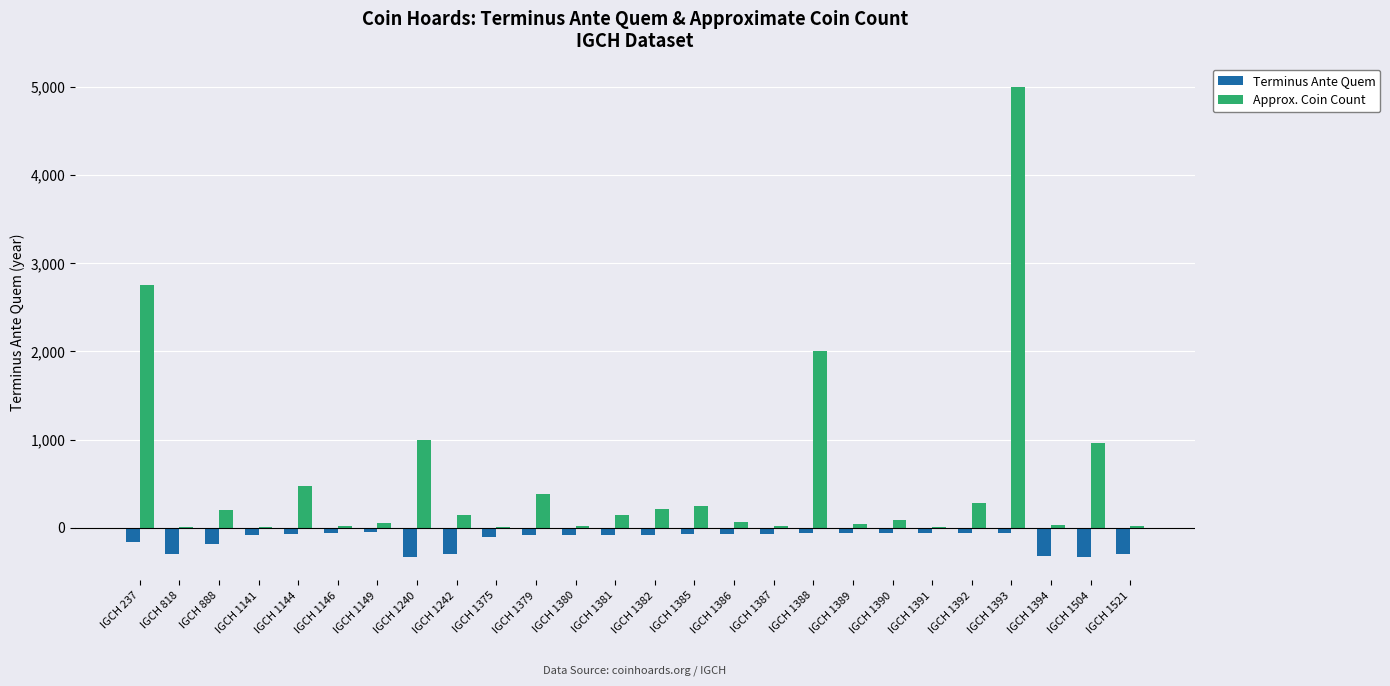

Which category has the highest value across all series?

IGCH 1393